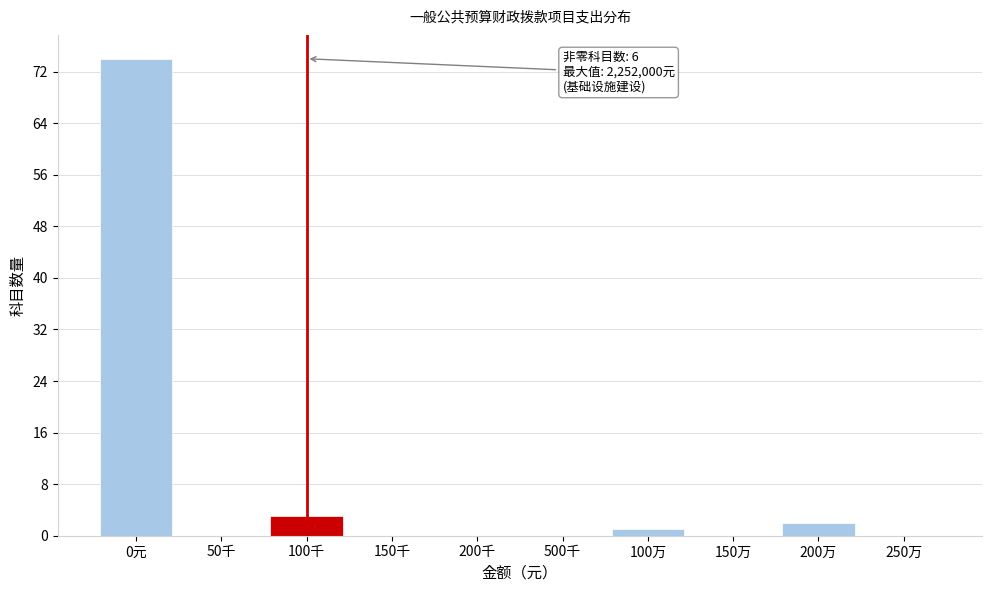

Reading left to right, extract all data points from this chart.

0元=74	50千=0	100千=3	150千=0	200千=0	500千=0	100万=1	150万=0	200万=2	250万=0